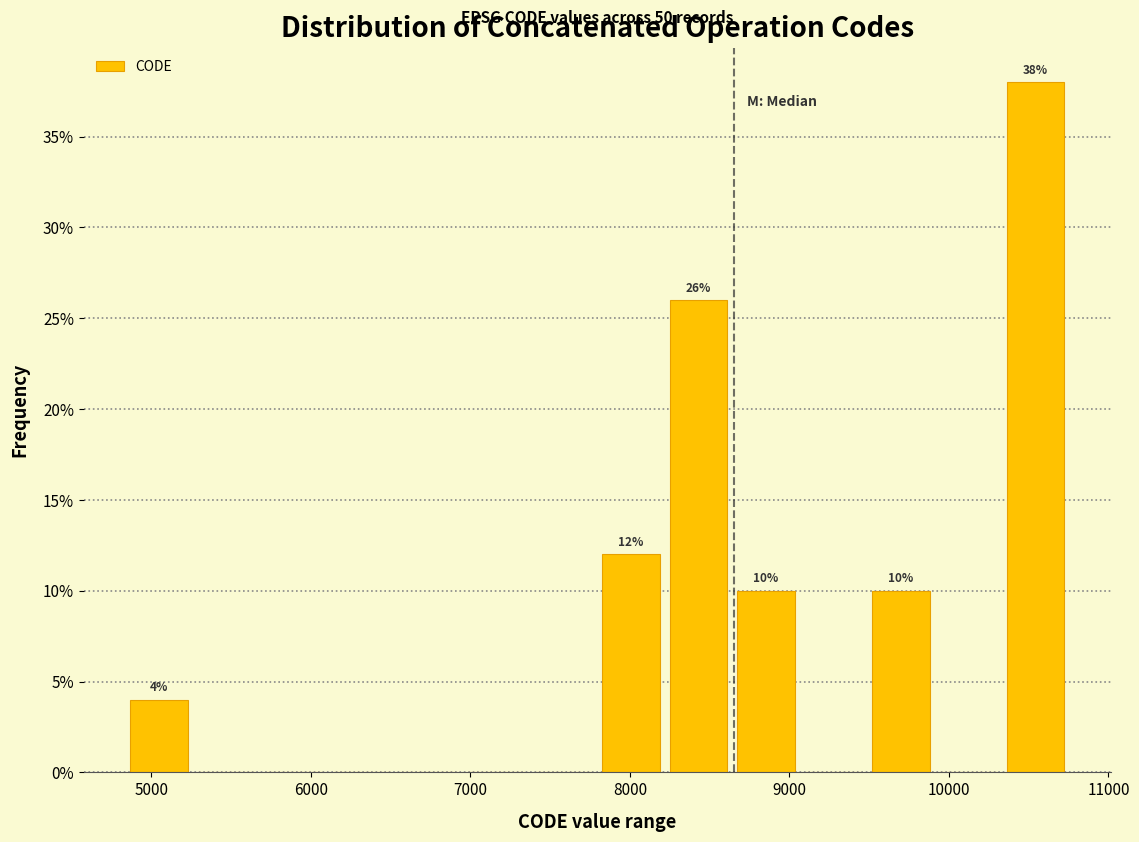

Over which range of the x-axis is the bar tallest?

10300 to 10800